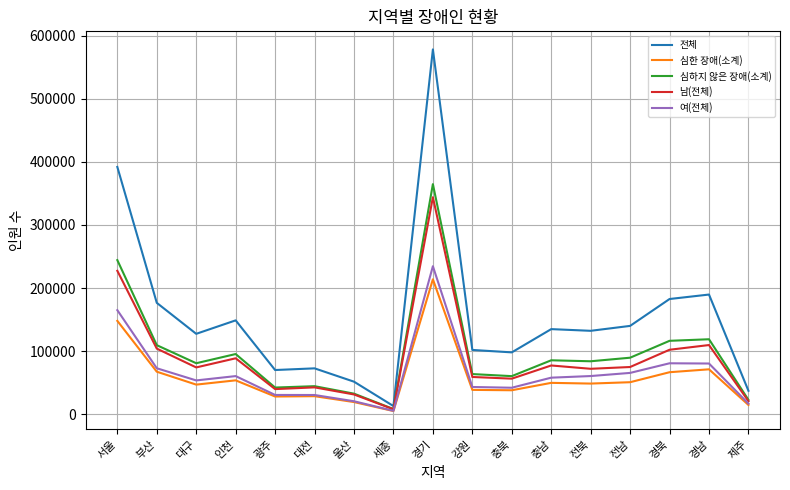

Which category has the highest value across all series?

경기